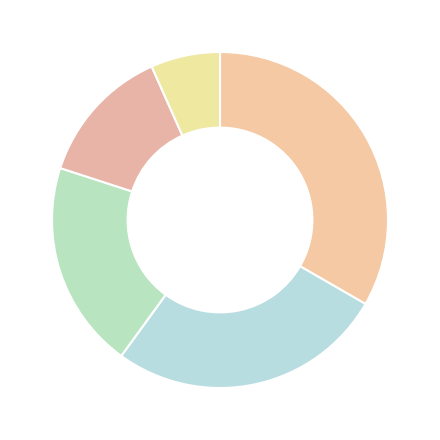

What is the smallest slice in the pie chart?

1